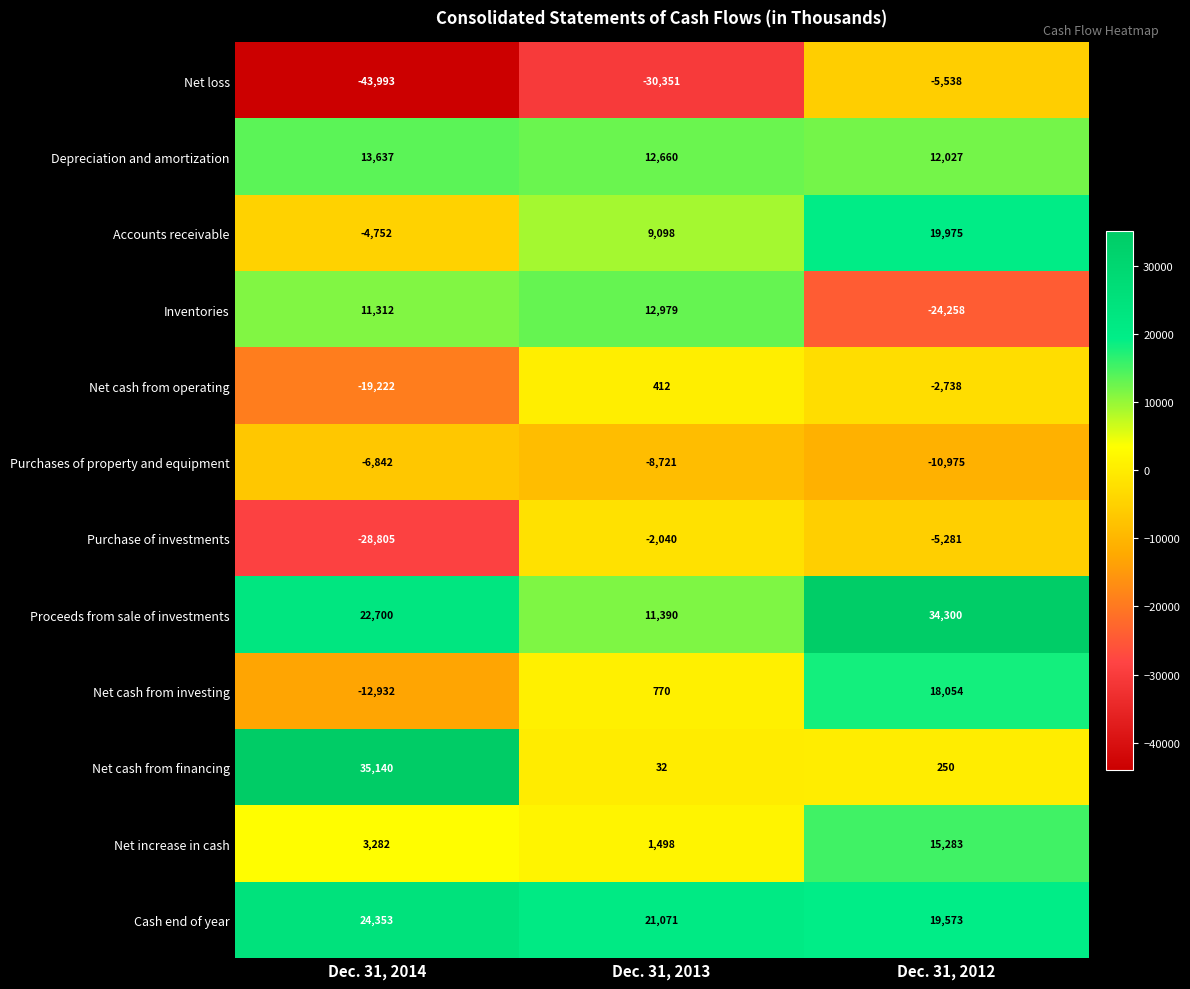

Count the number of data series in this chart.

12